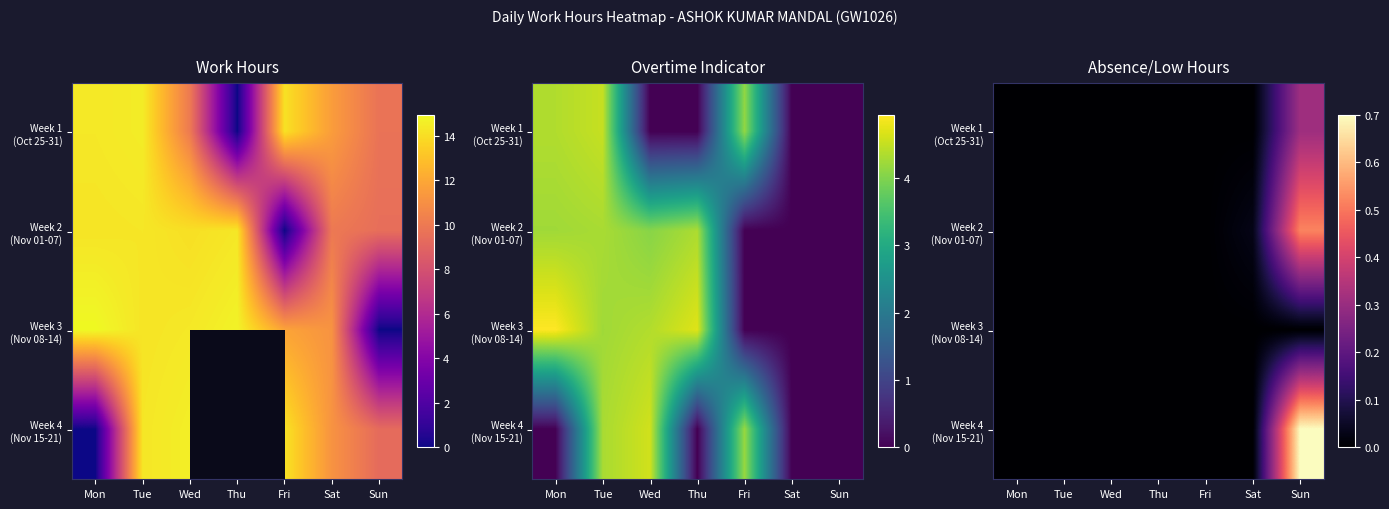

Is the value of Week 4 (Nov 15-21) at Sat greater than the value of Week 2 (Nov 01-07) at Sat?

No